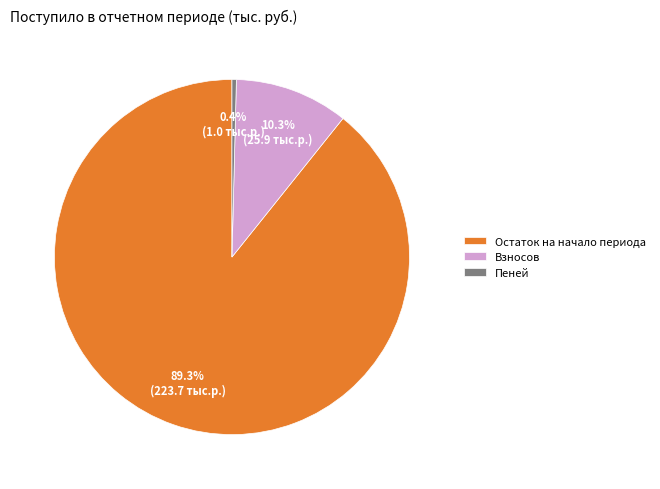

Which category has the biggest portion of the pie?

Остаток на начало периода